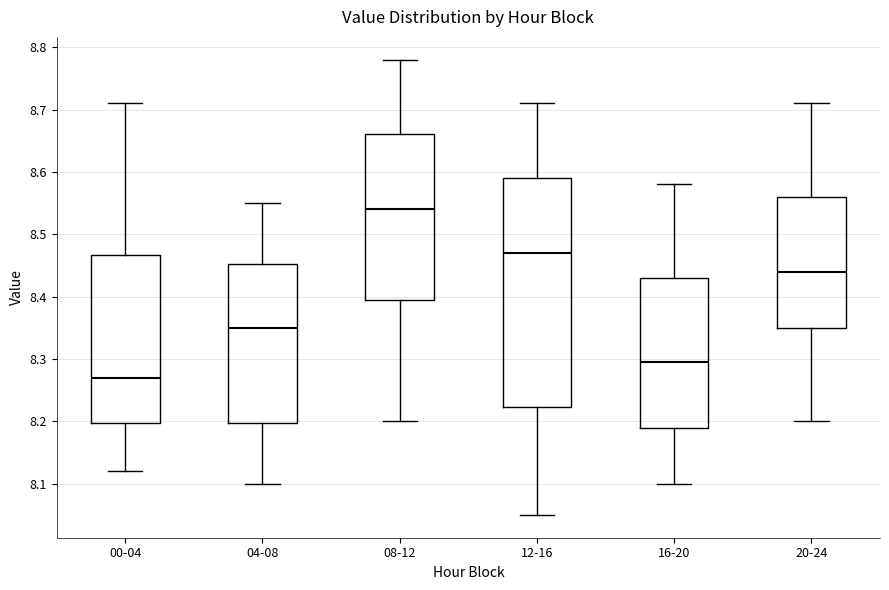

Reading left to right, transcribe this box plot: for each box, give where its median line is, the range the box spans, and where its two whiskers end, as read against the y-axis. The values are not printed on the chart, so give them approximately, as read against the axis.

00-04: median 8.27, box 8.20 to 8.47, whiskers 8.12 to 8.71
04-08: median 8.35, box 8.20 to 8.45, whiskers 8.10 to 8.55
08-12: median 8.54, box 8.40 to 8.66, whiskers 8.20 to 8.78
12-16: median 8.47, box 8.22 to 8.59, whiskers 8.05 to 8.71
16-20: median 8.30, box 8.19 to 8.43, whiskers 8.10 to 8.58
20-24: median 8.44, box 8.35 to 8.56, whiskers 8.20 to 8.71